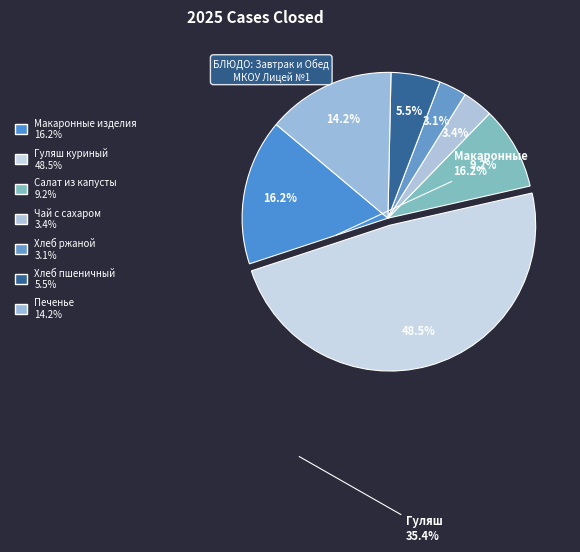

How many segments does this pie chart have?

7